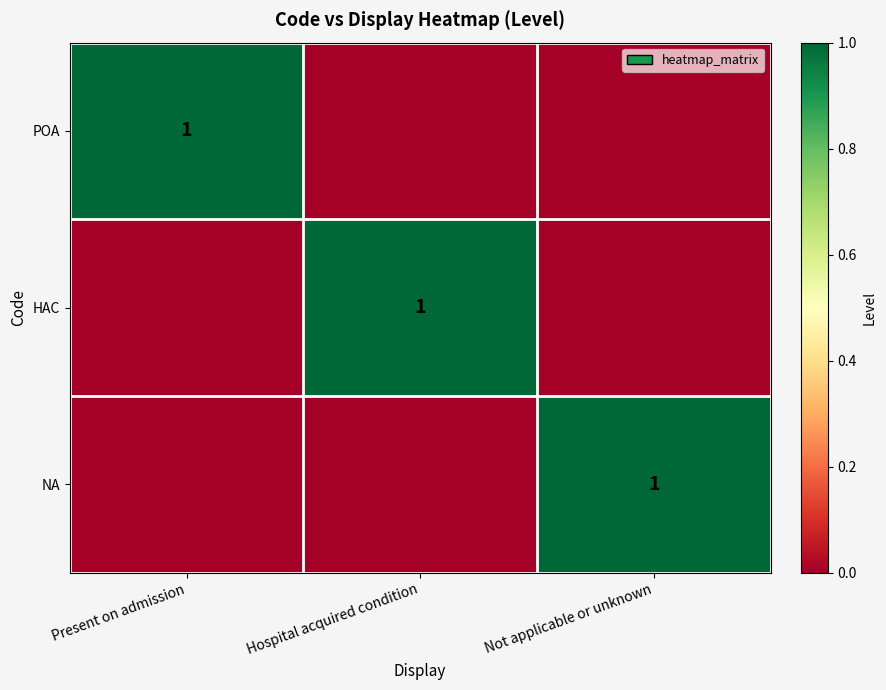

What is the difference between the highest and lowest values at Hospital acquired condition?

1